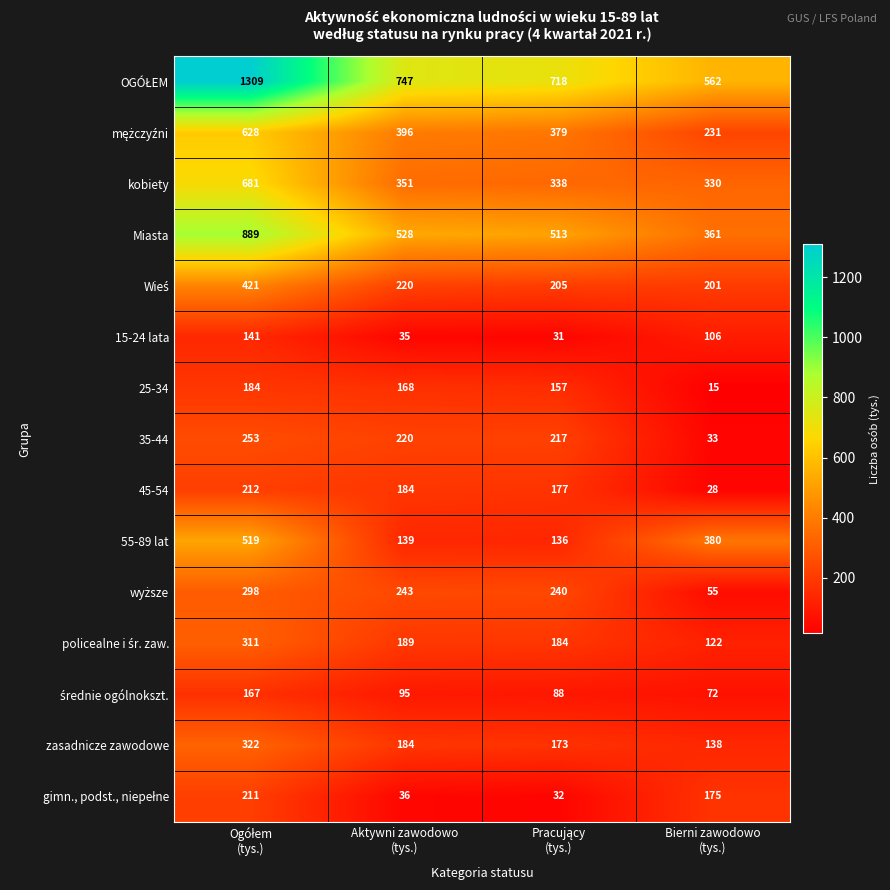

What is the difference between the highest and lowest values at Aktywni zawodowo
(tys.)?

712